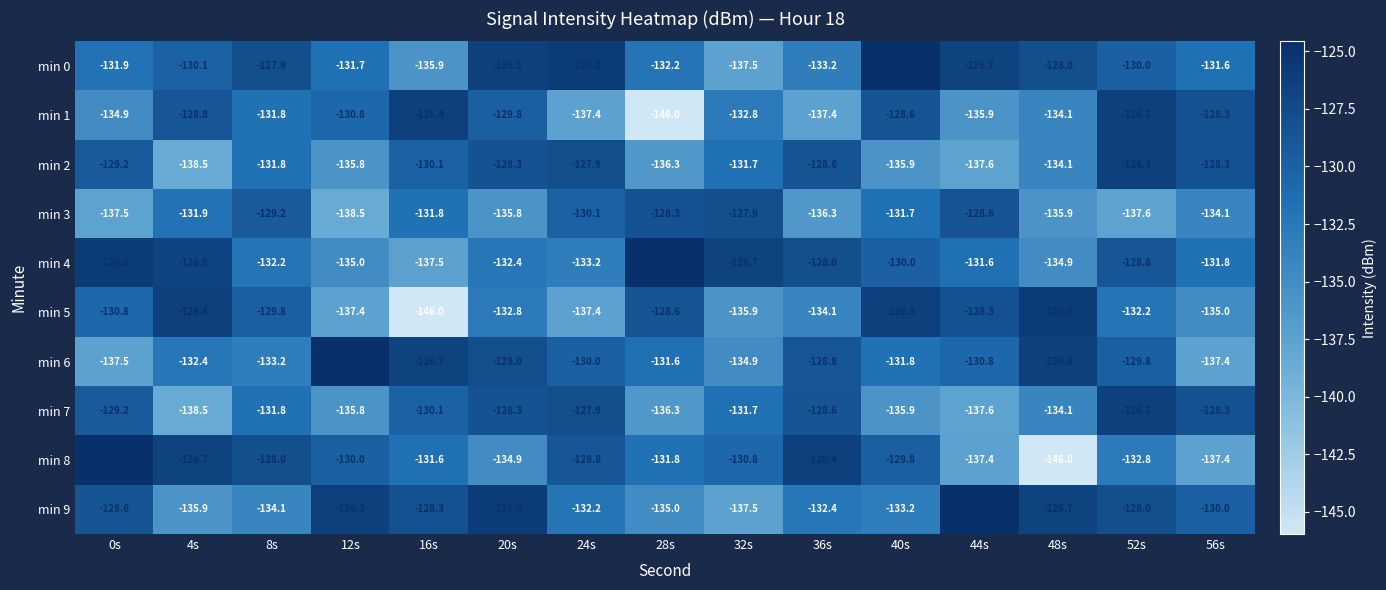

What is the sum of the min 9 values at 28s and 40s?

-268.2